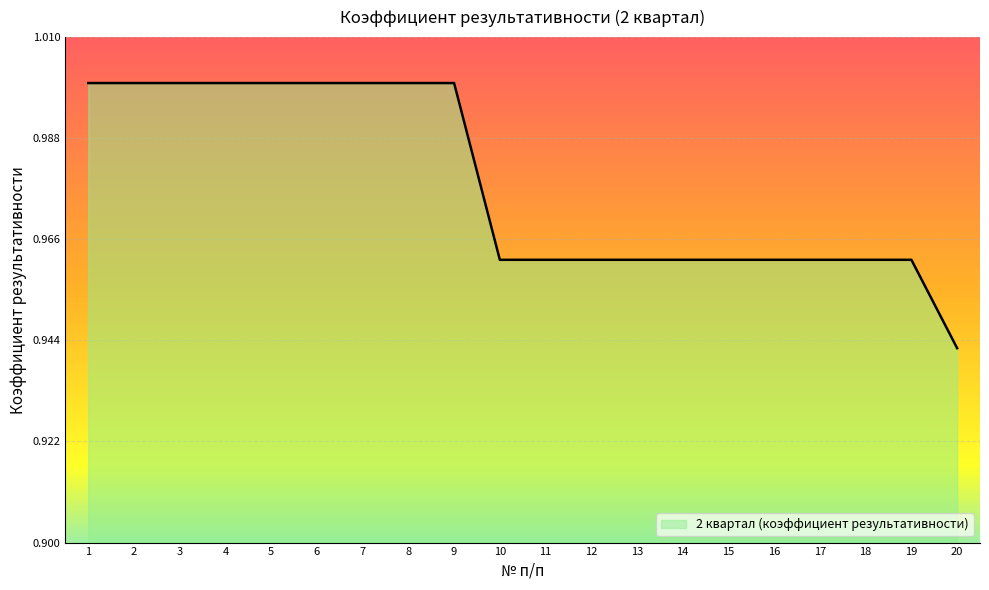

Is it true that the value at 19 is 1.4?

False